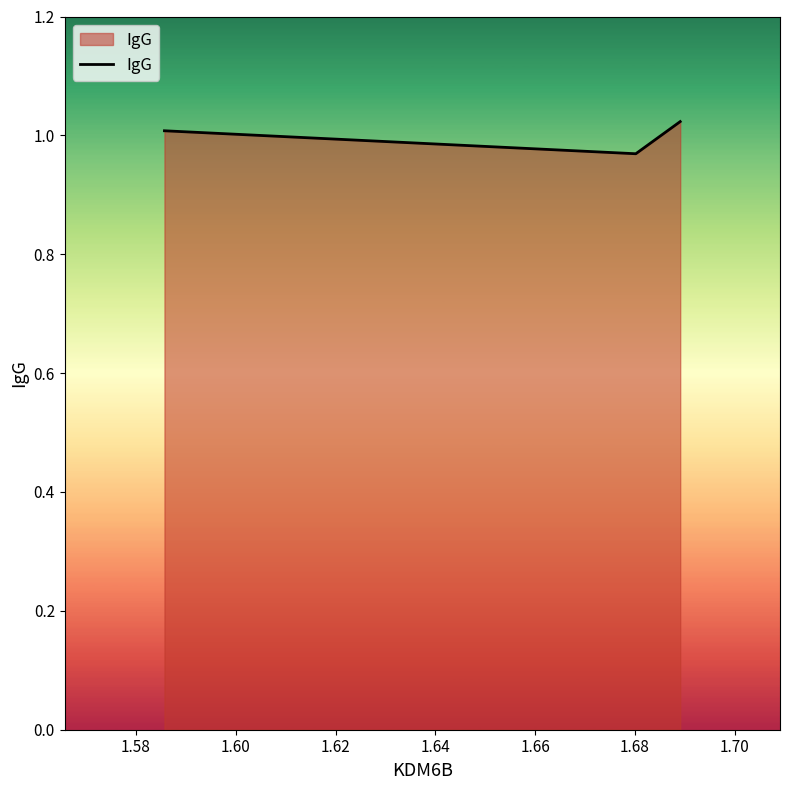

How many categories are shown in the chart?

3